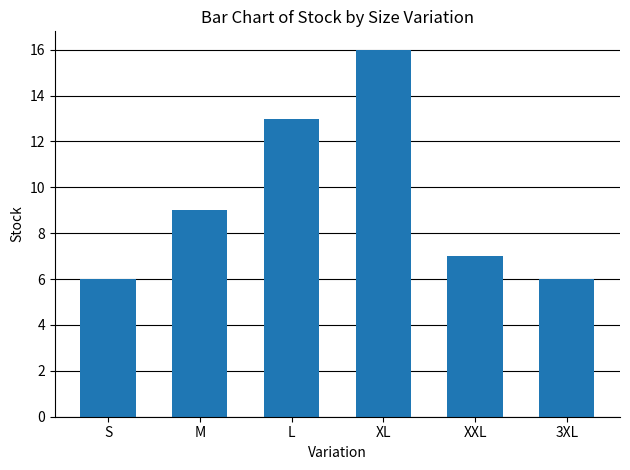

Is it true that the value at M is 9?

True